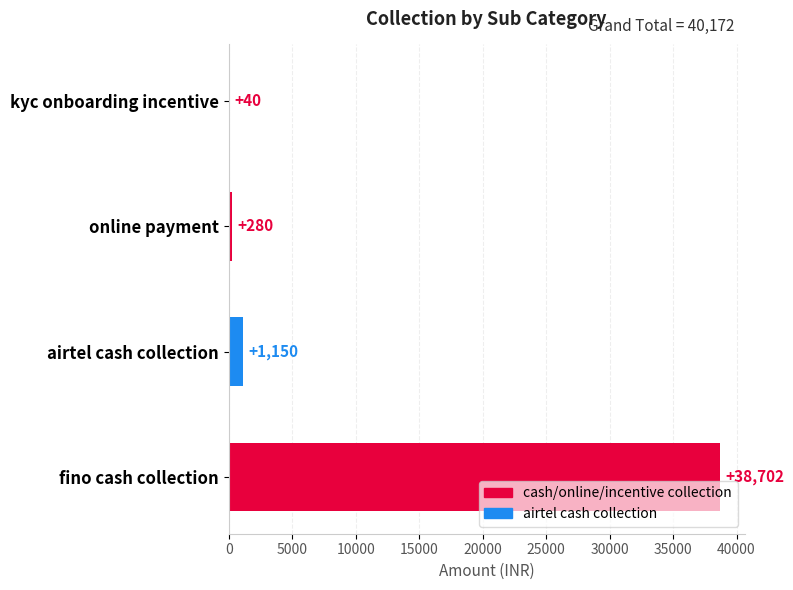

Count the number of categories in the chart.

4